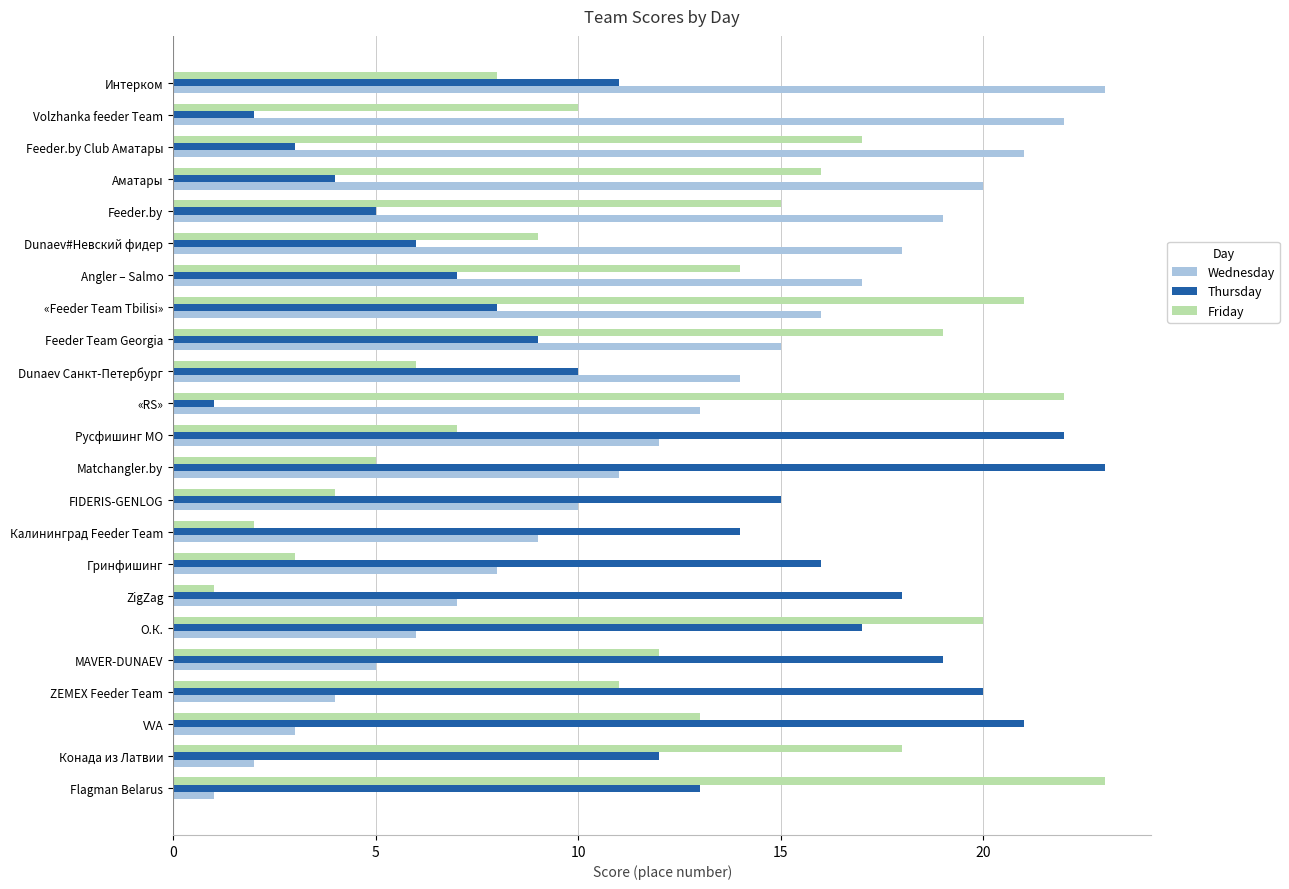

The value of Friday at О.К. is 20. True or false?

True